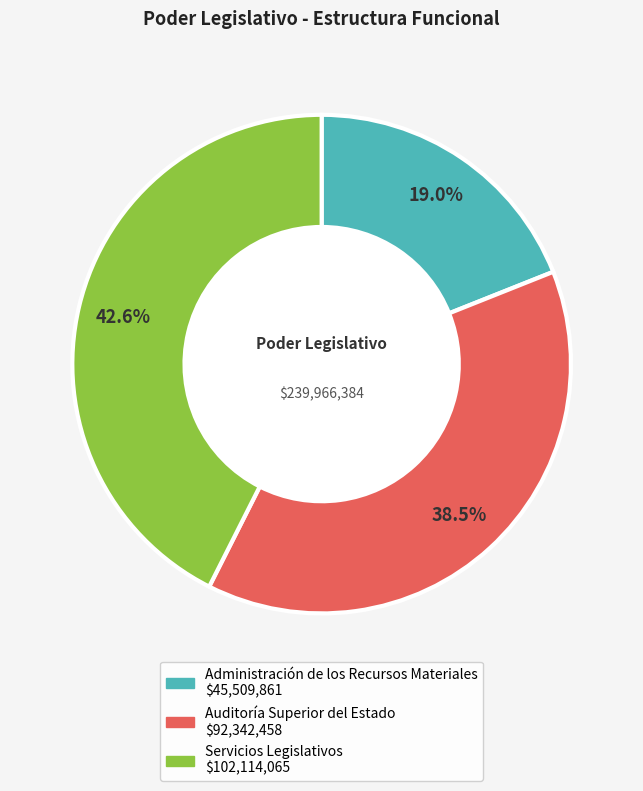

Rank the categories by value from lowest to highest.

Administración de los Recursos Materiales, Auditoría Superior del Estado, Servicios Legislativos